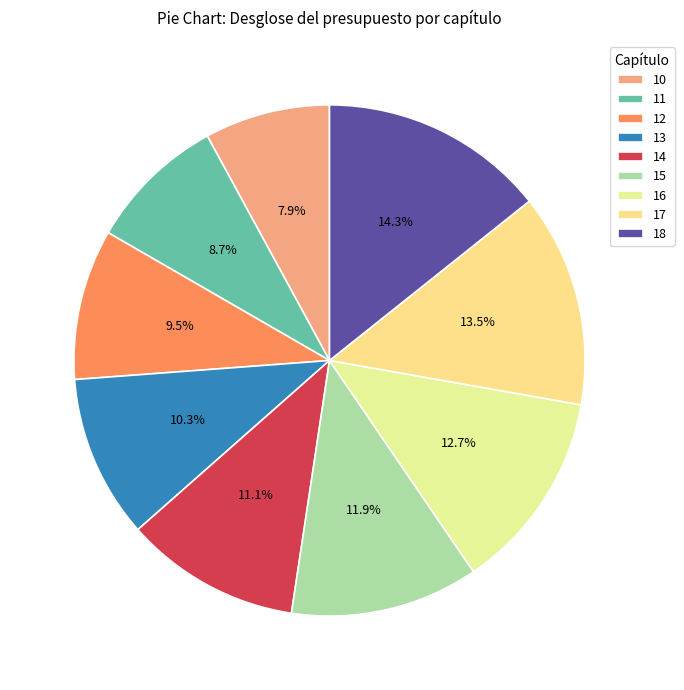

Which has a higher value, 16 or 18?

18